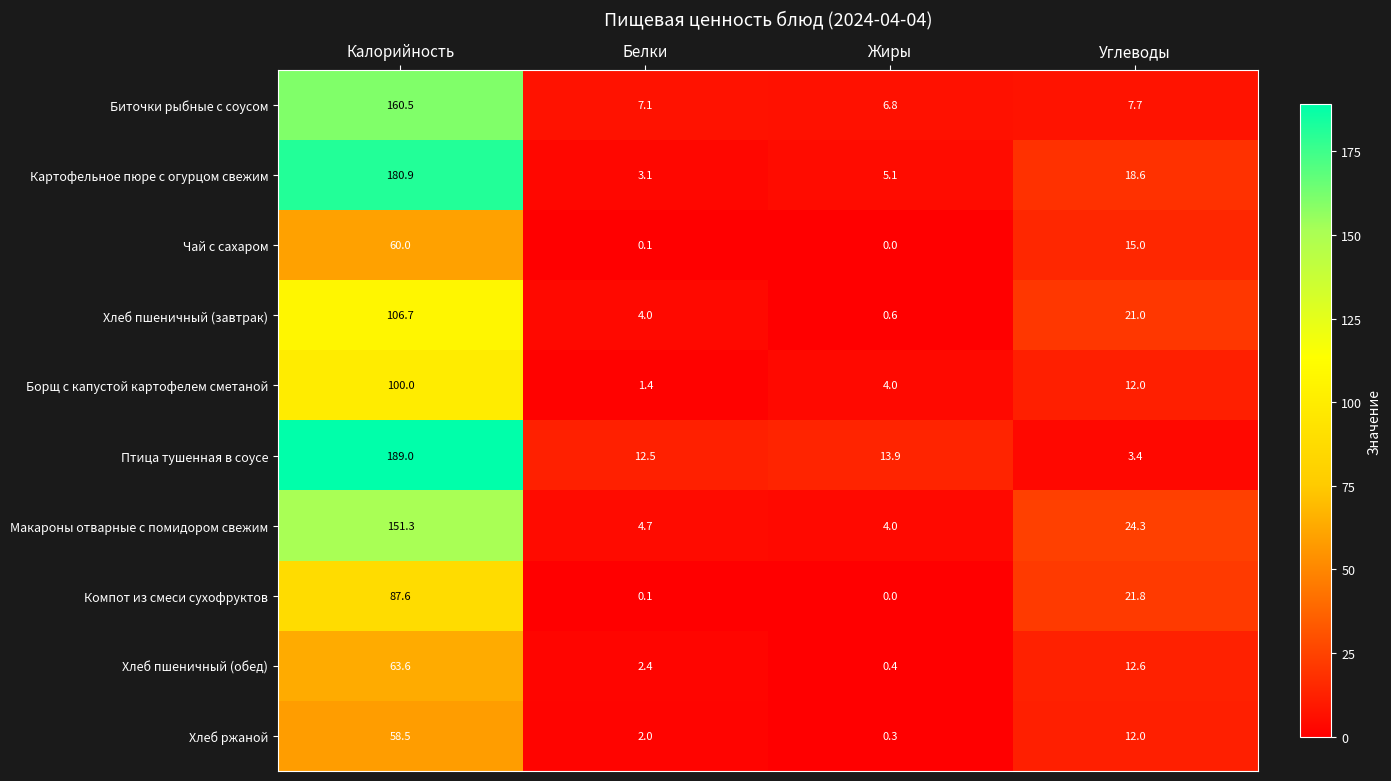

Which series has the widest spread of values?

Птица тушенная в соусе